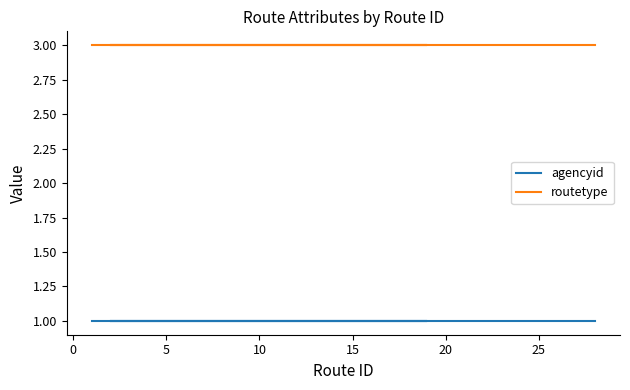

What is the value of the agencyid point at the 16th from the left?

1